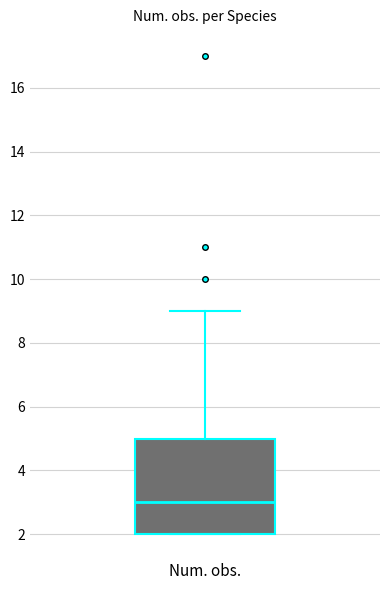

Read this box plot against the y-axis: the position of the median line, the range covered by the box, and the ends of both whiskers. The values are not printed on the chart, so give them approximately, as read against the axis.

median 3, box 2 to 5, whiskers 2 to 9